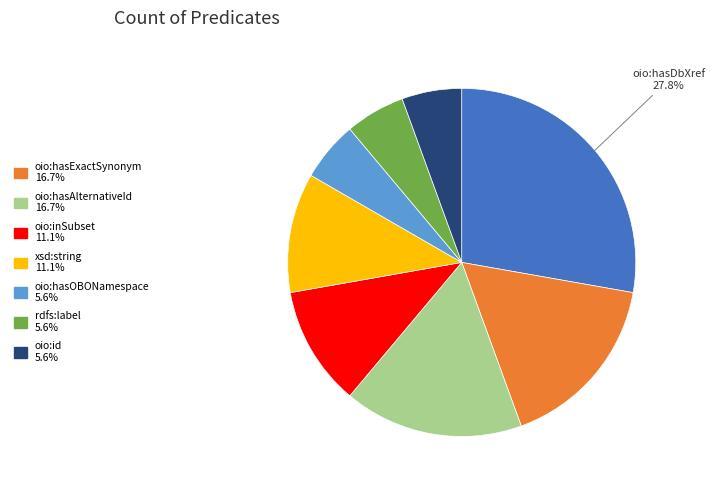

Does any single category account for the majority?

No